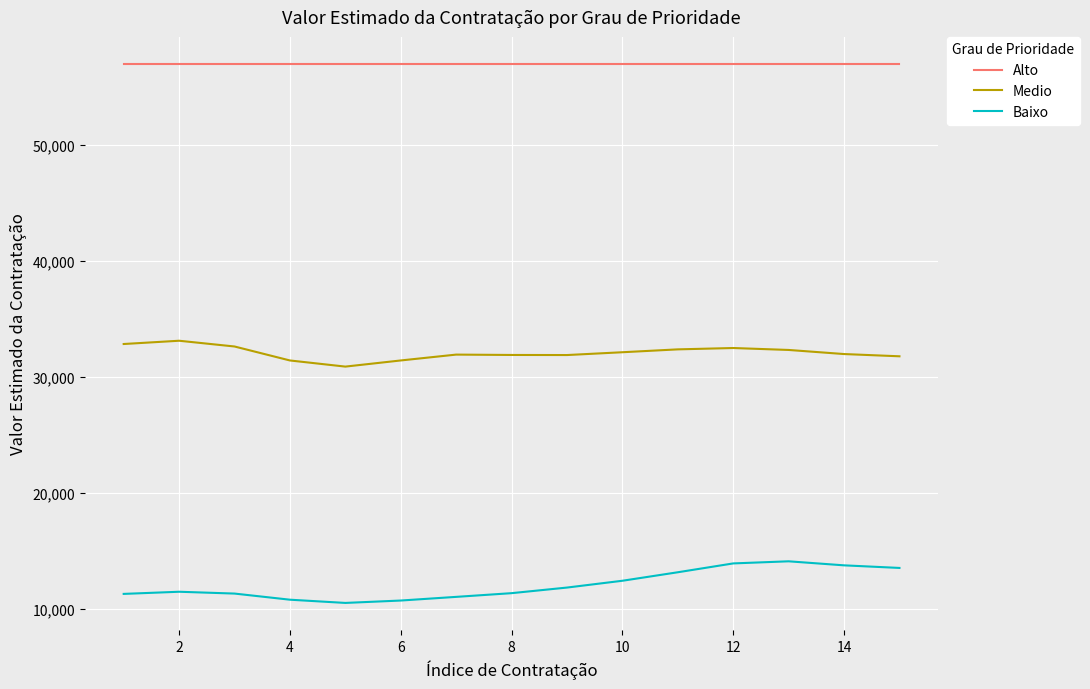

List the series in order of their peak value, highest first.

Alto, Medio, Baixo